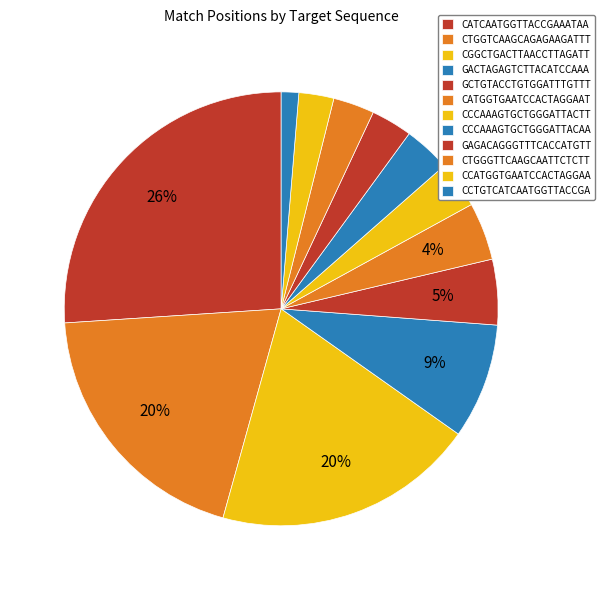

How many slices are in this pie chart?

12